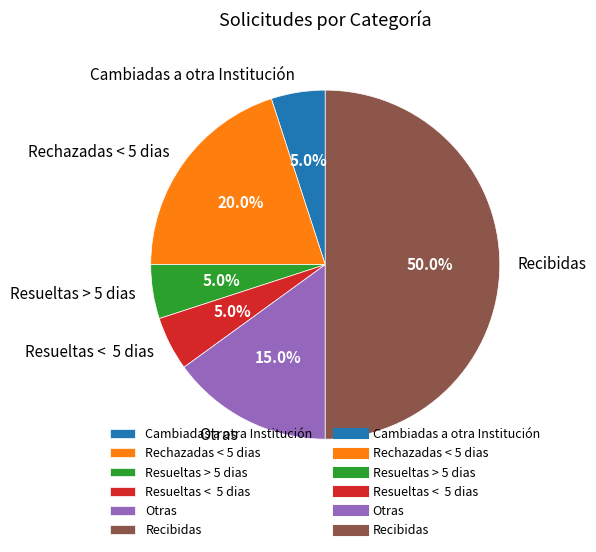

Does Otras represent more than half of the total?

No